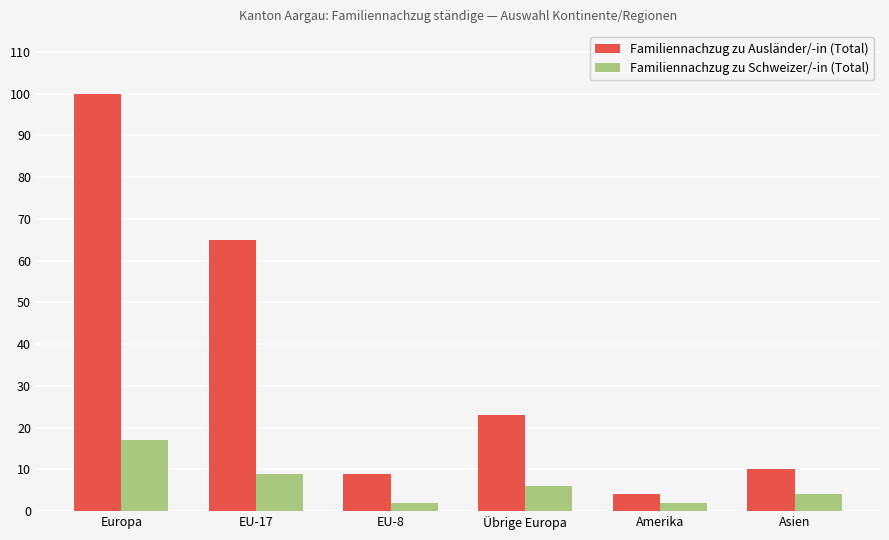

Reading left to right, list all the values displayed in this chart.

Familiennachzug zu Ausländer/-in (Total): 100	65	9	23	4	10
Familiennachzug zu Schweizer/-in (Total): 17	9	2	6	2	4